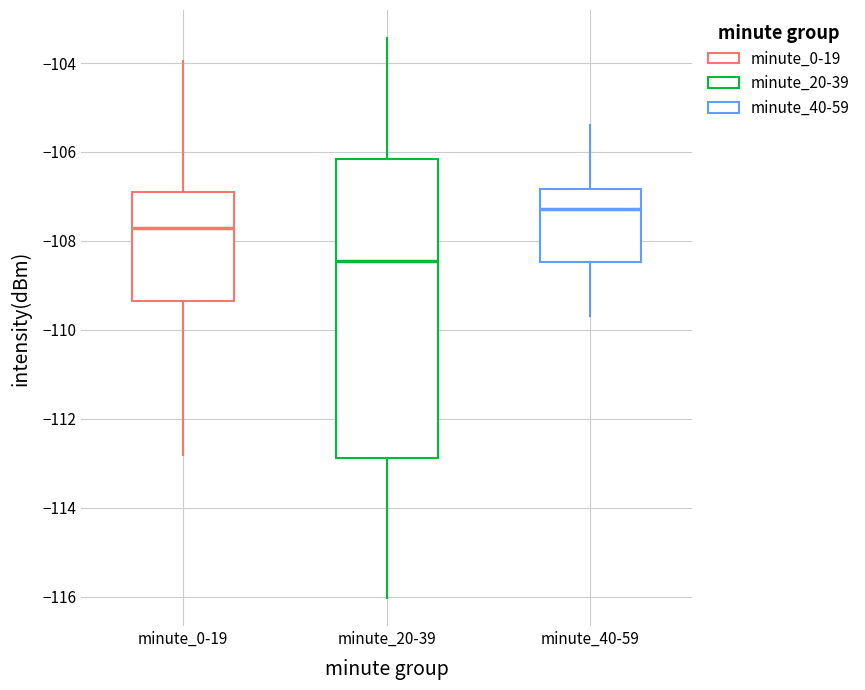

Where does the upper whisker of the box for minute_20-39 end on the y-axis? The values are not printed on the chart, so give them approximately, as read against the axis.

-103.4